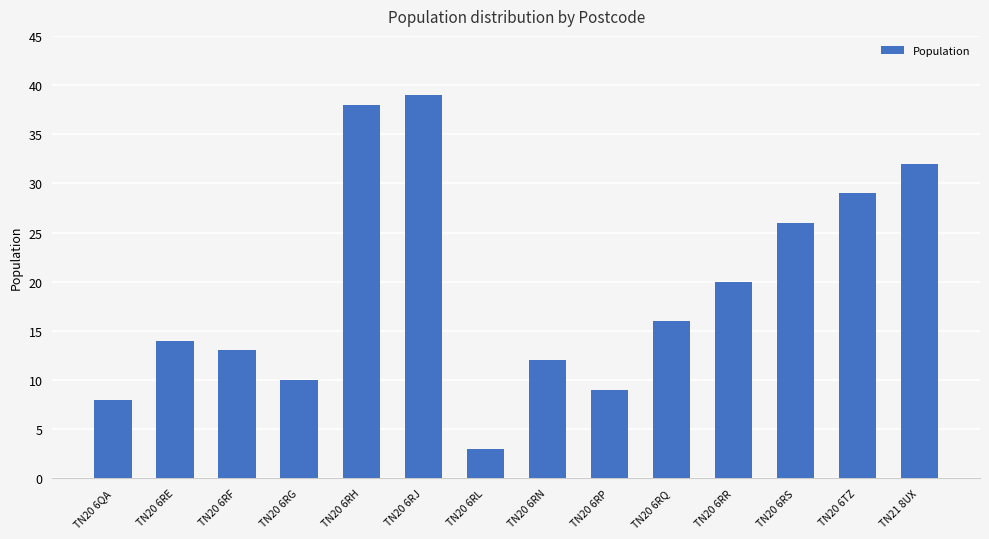

At which category does the chart reach its peak across all series?

TN20 6RJ